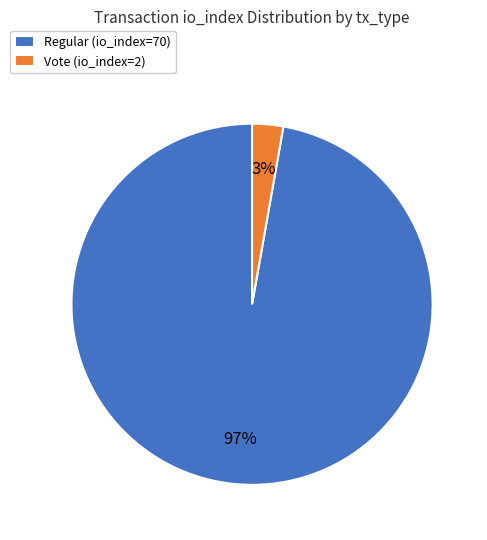

Is the sum of Vote (io_index=2) and Regular (io_index=70) greater than half?

Yes